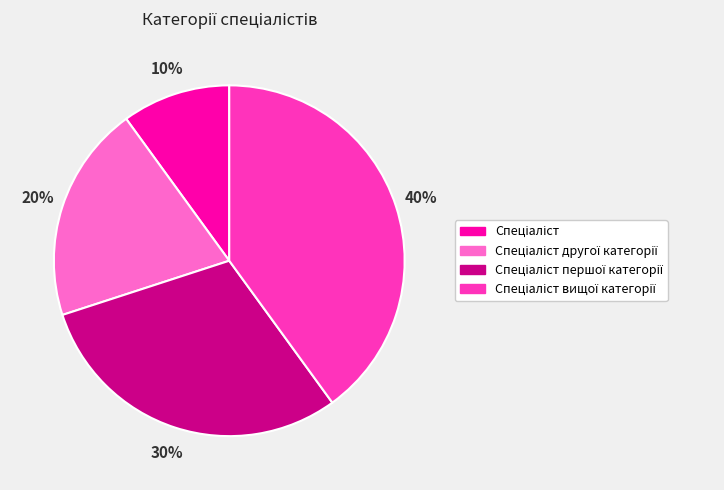

Does any single category account for the majority?

No